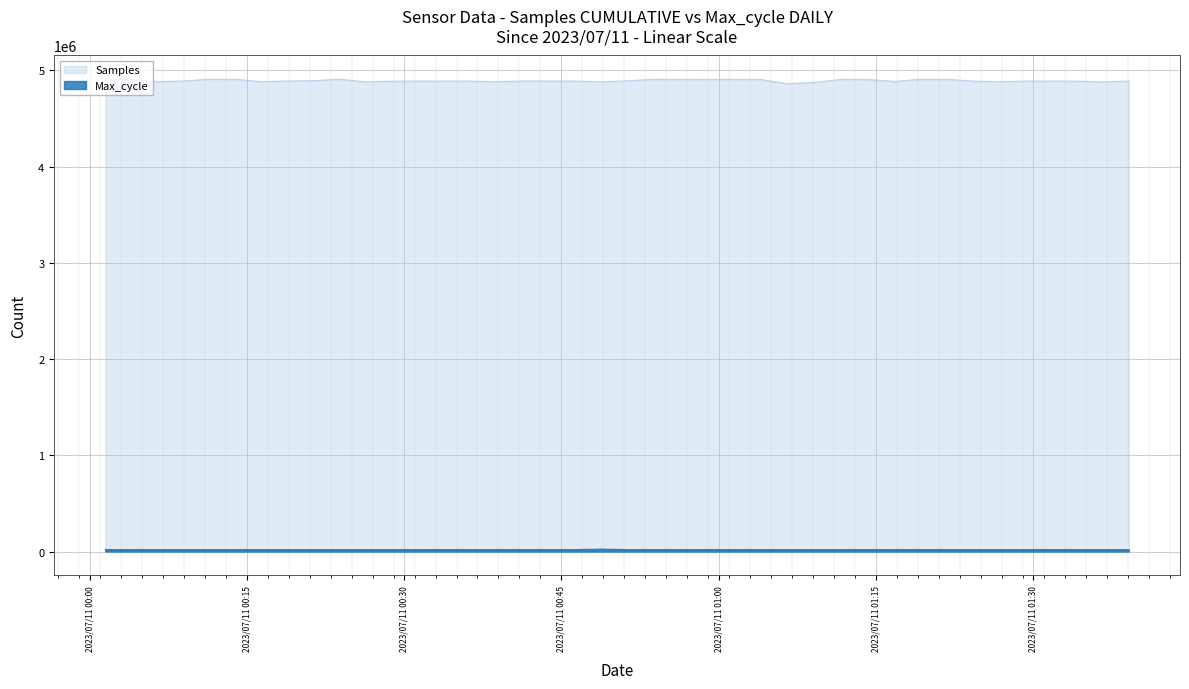

Where is the first local maximum for Samples?

2023/07/11 00:11:25